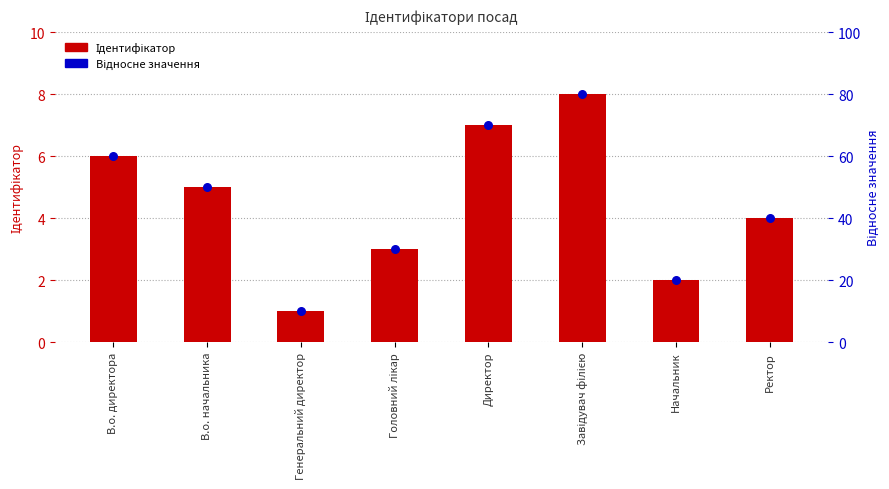

What is the total value across all series at В.о. директора?

66